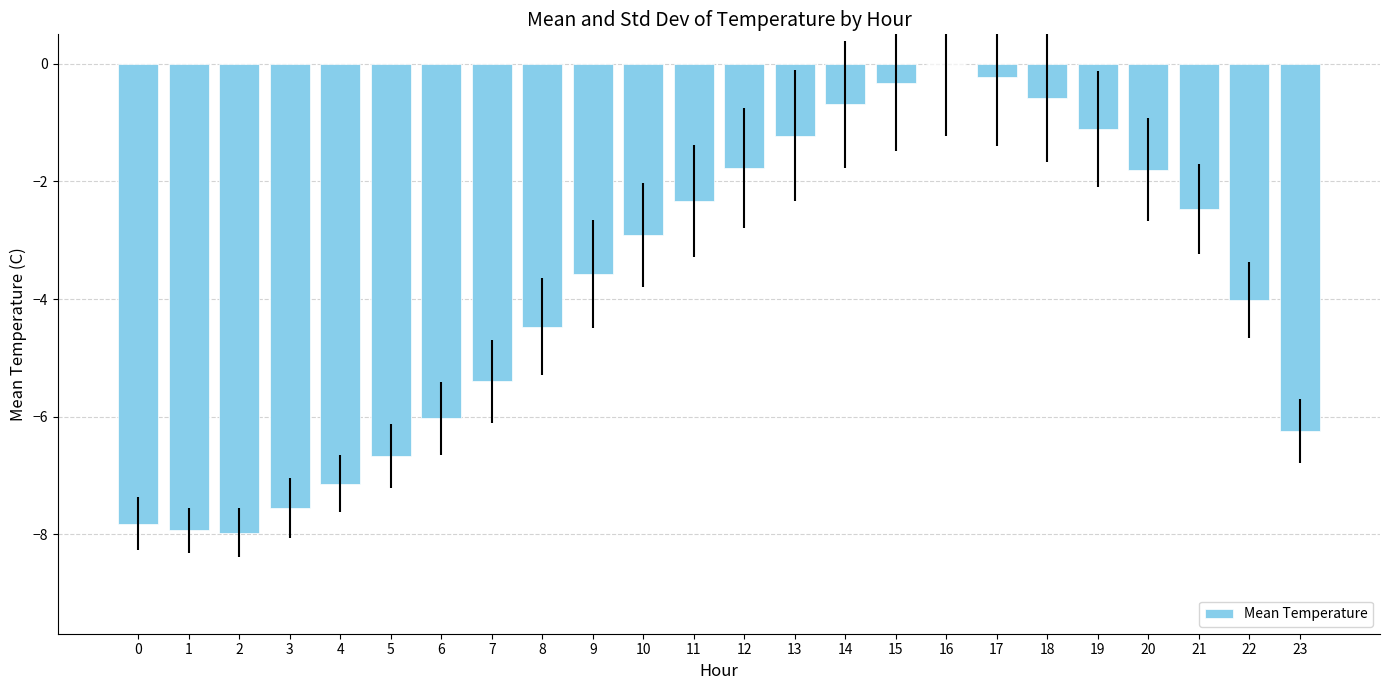

What is the sum of all values?

-90.3